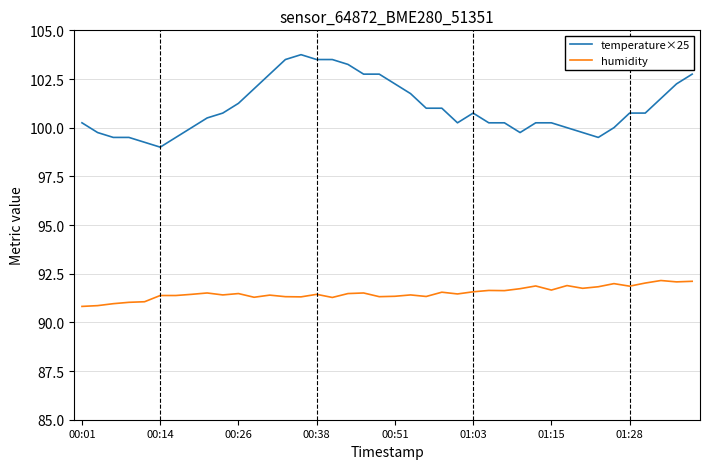

List the series in order of their overall mean, lowest first.

humidity, temperature×25